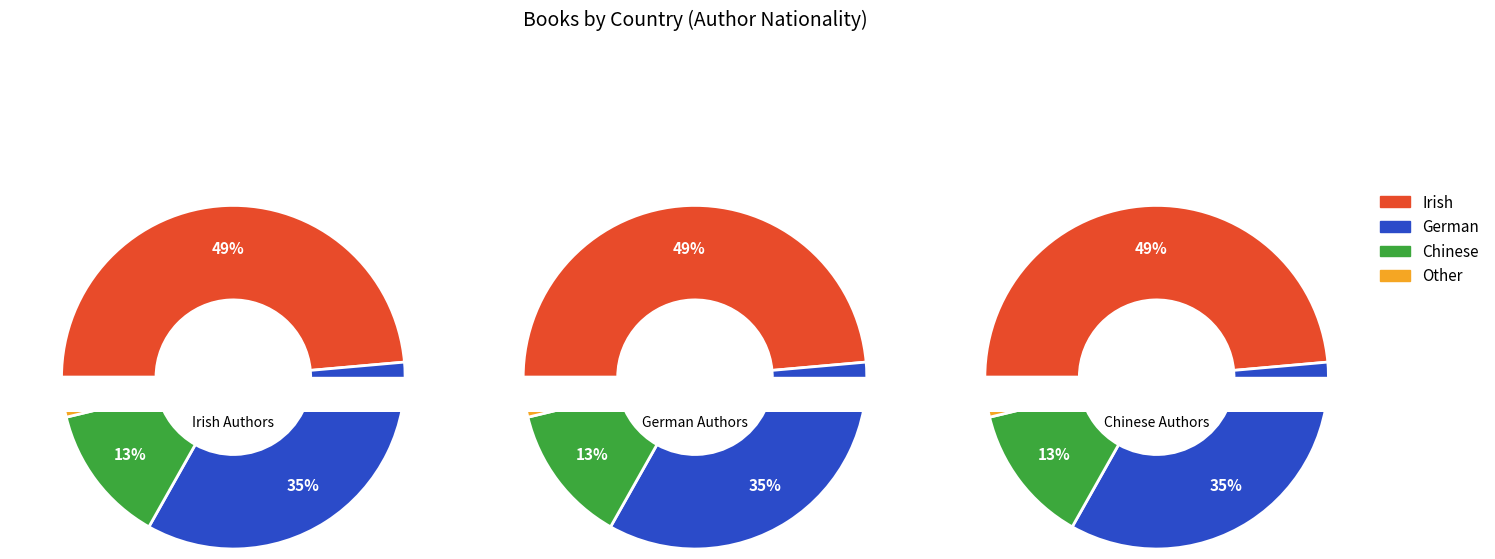

How many segments does this pie chart have?

4